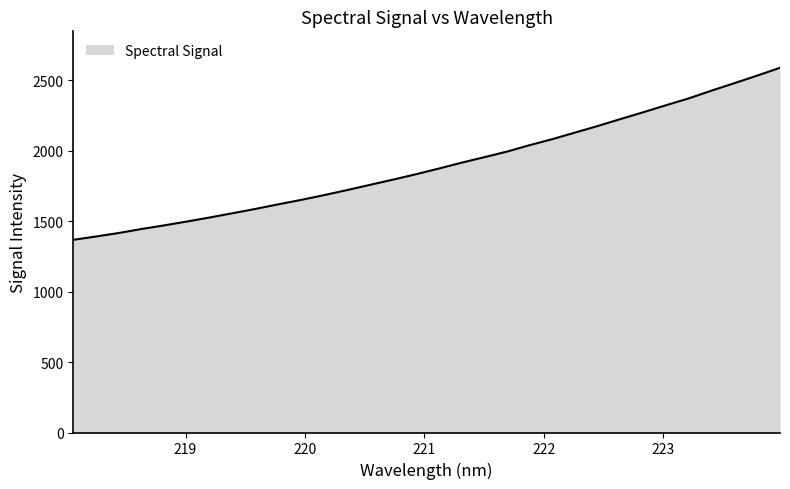

What is the difference between the maximum and minimum values?

1220.4